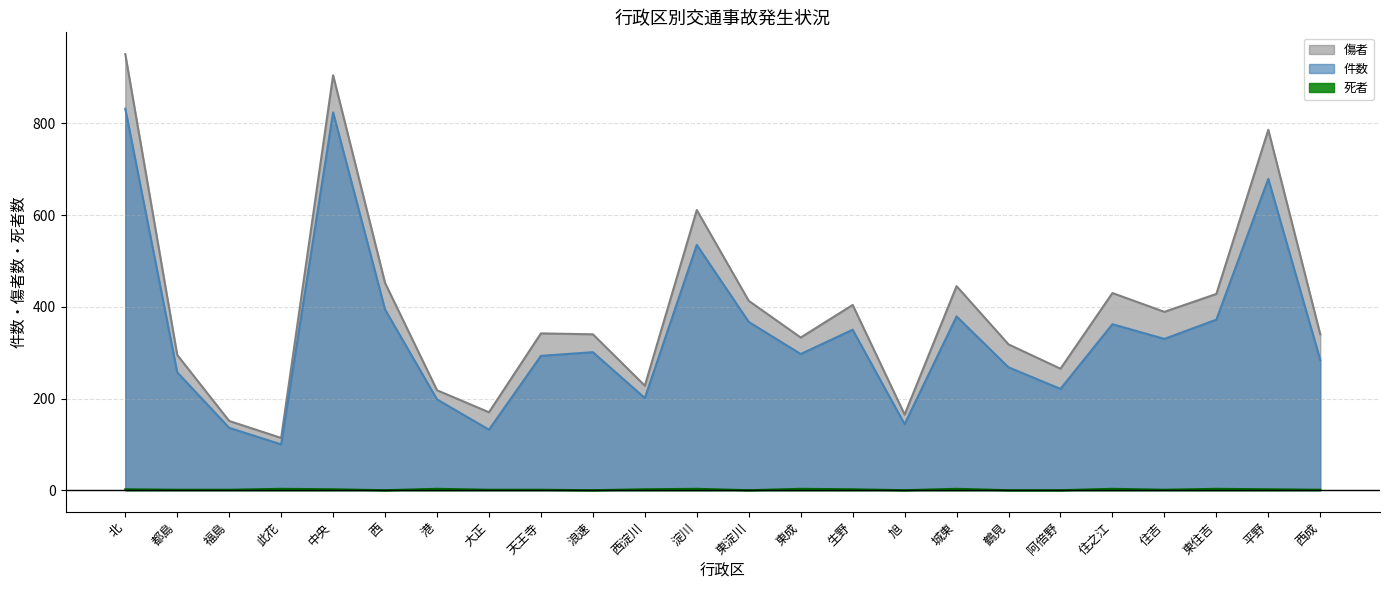

Which series has the largest total across all categories?

傷者